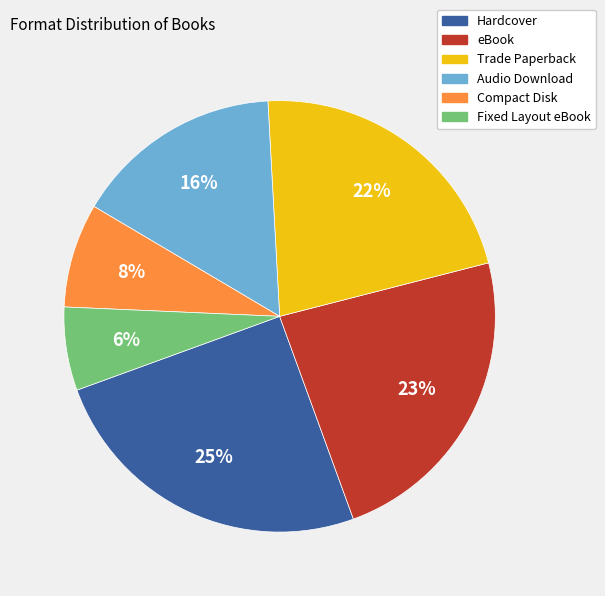

Count the number of slices in the pie.

6